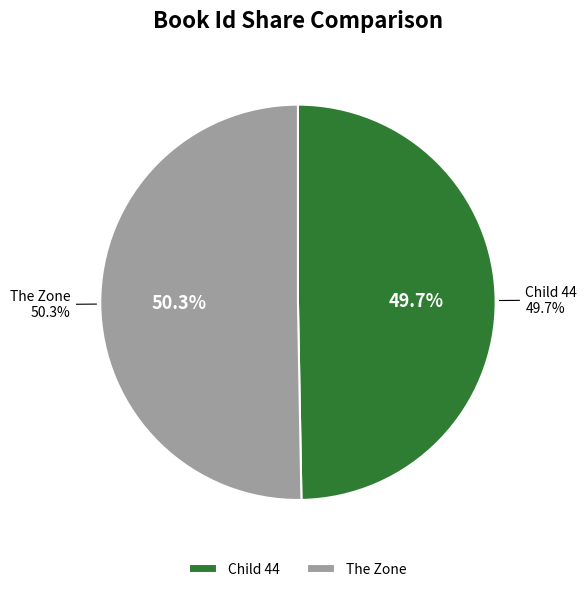

How many slices are in this pie chart?

2